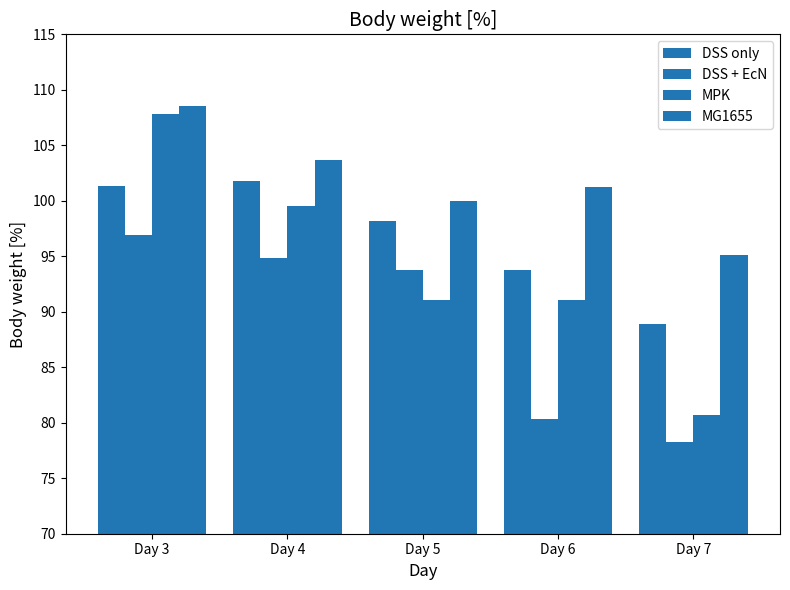

At which category is the sum across all series the highest?

Day 3